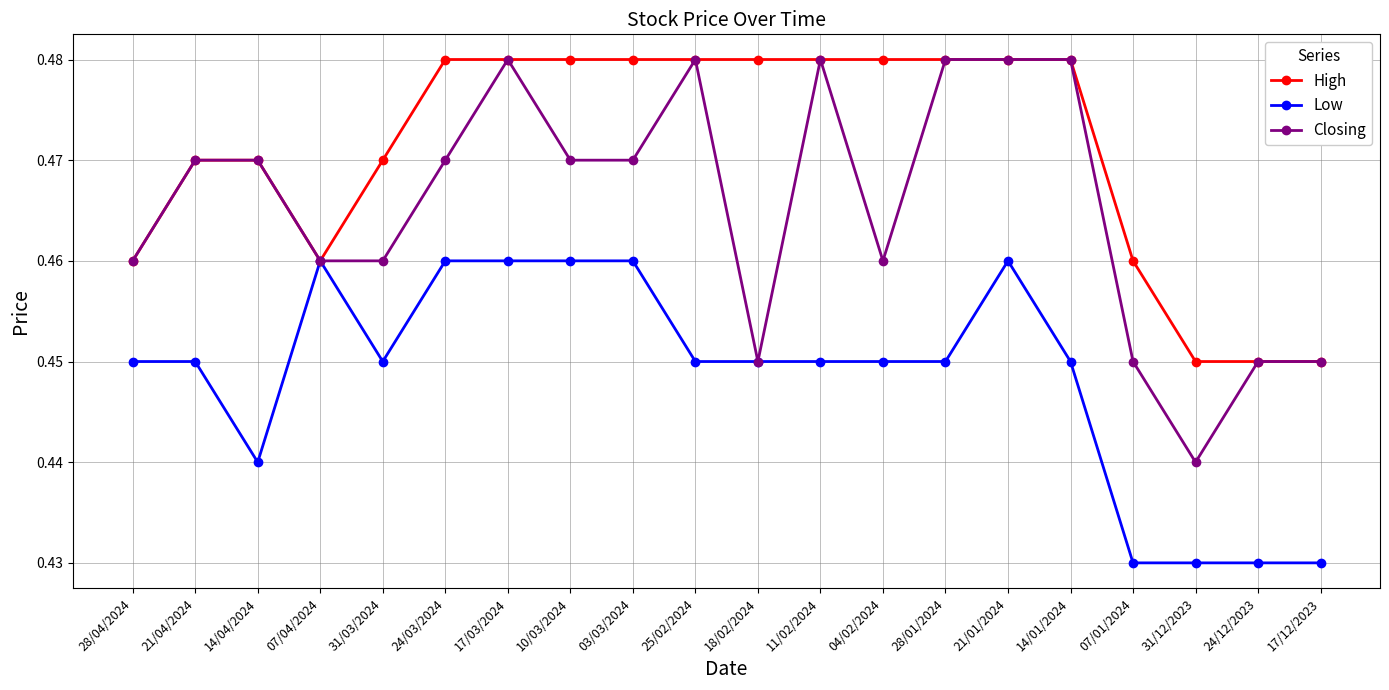

True or false: Closing has more than 1 points higher than both neighbors.

True